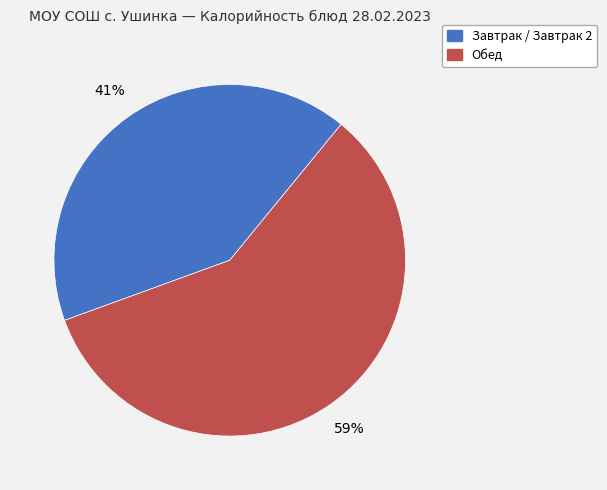

Rank the categories by value from highest to lowest.

Обед, Завтрак / Завтрак 2